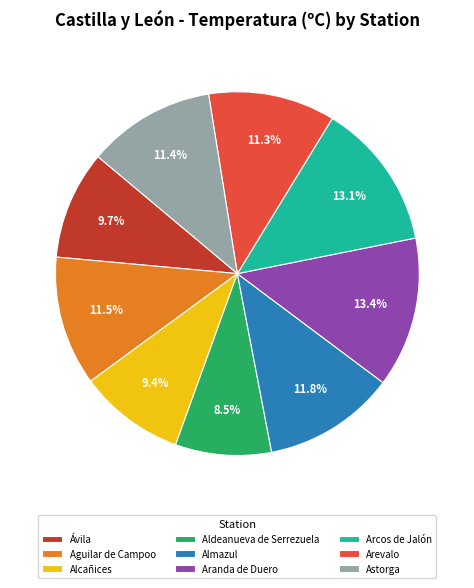

Count the number of slices in the pie.

9